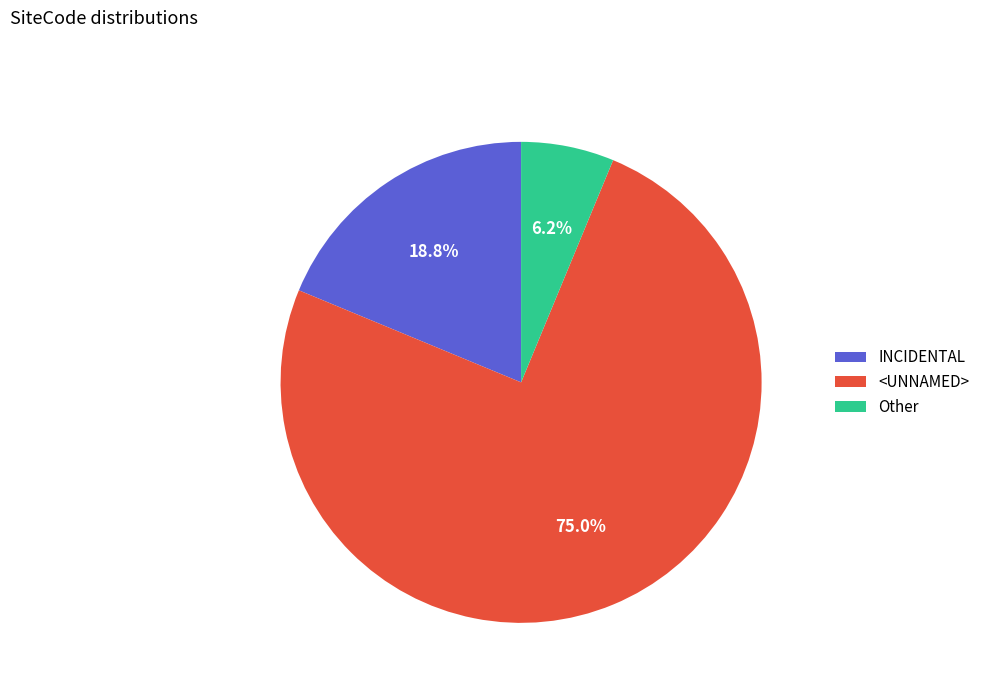

True or false: INCIDENTAL accounts for 4% of the total.

False